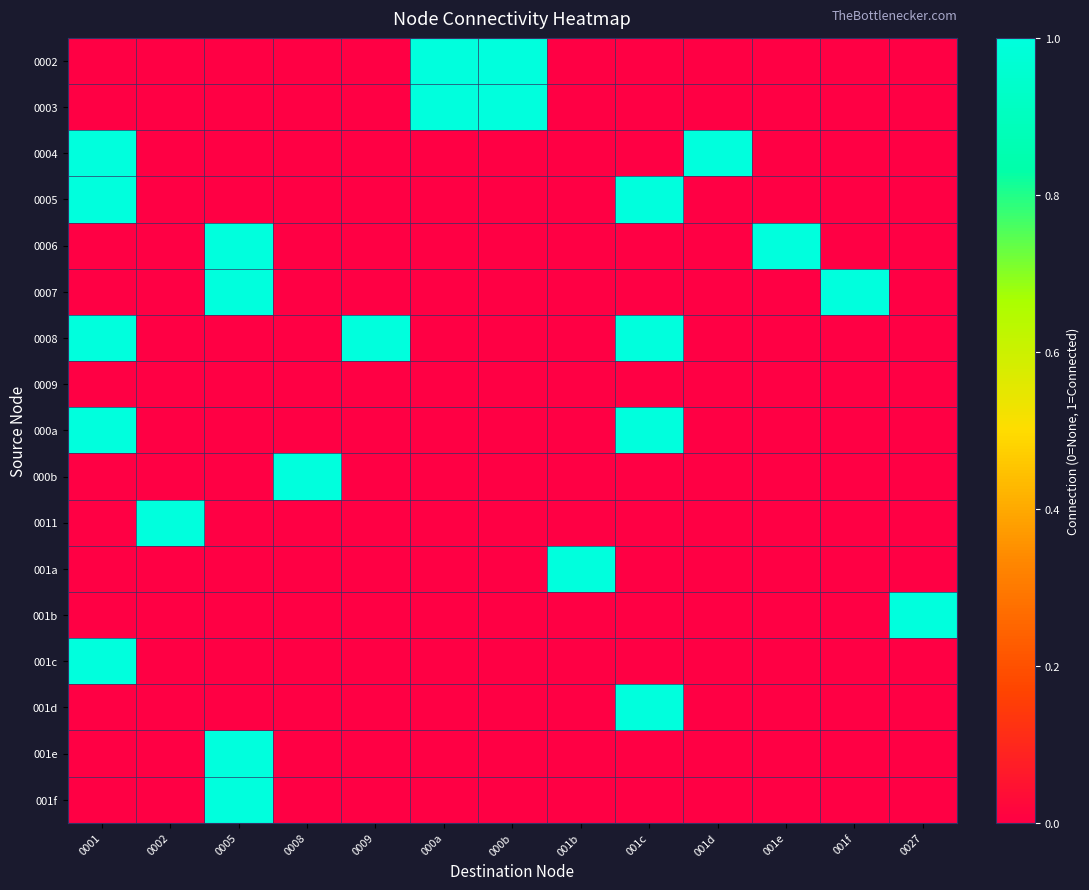

Count the number of data series in this chart.

17